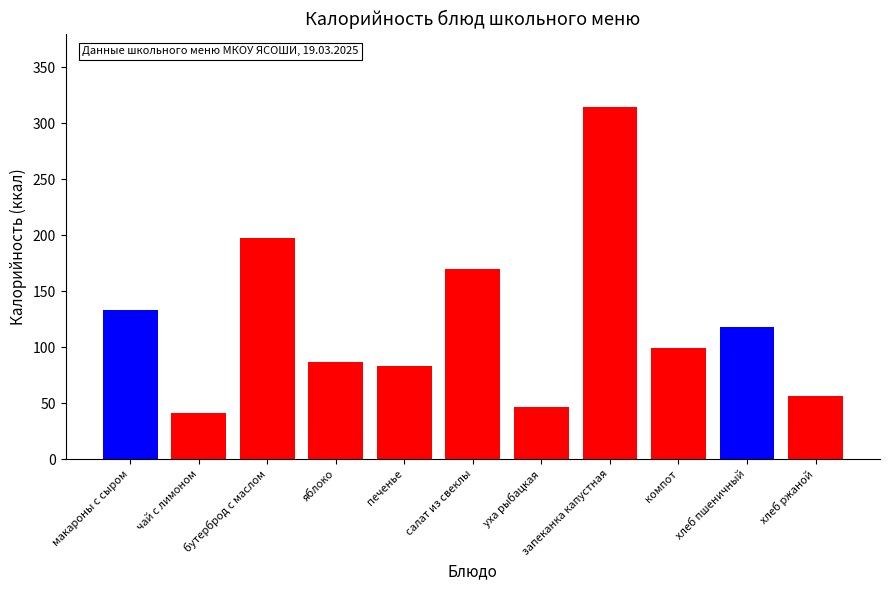

What is the change in value from макароны с сыром to печенье?

-49.4